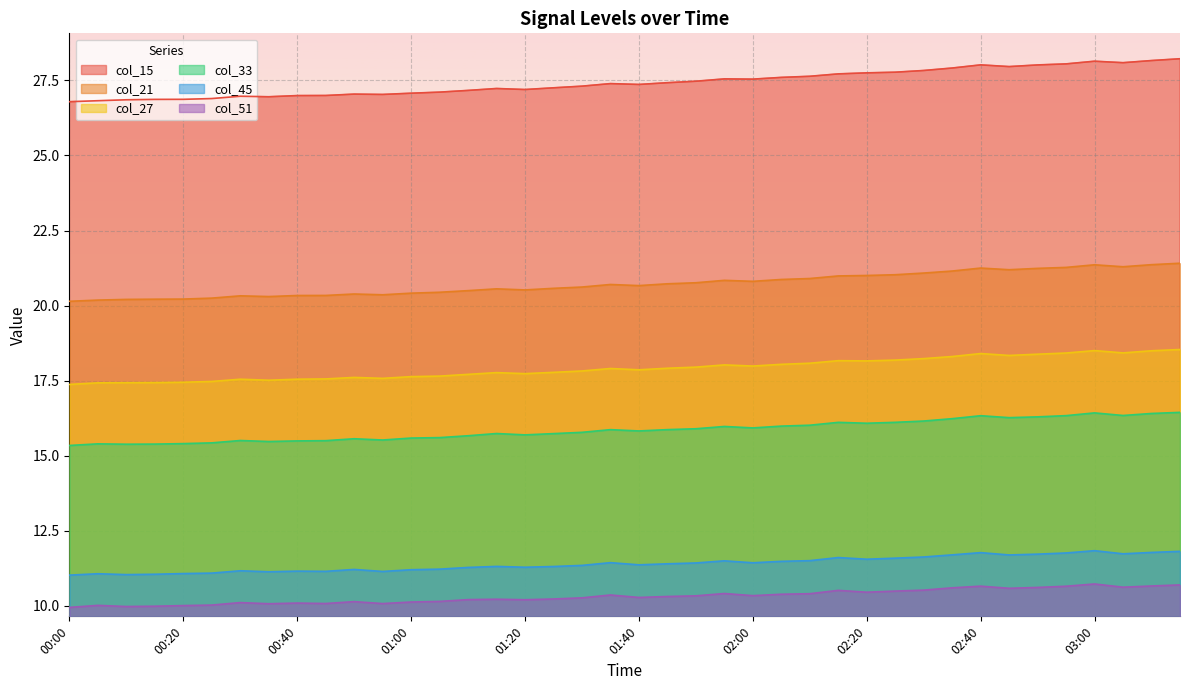

How many lines are shown in the chart?

6